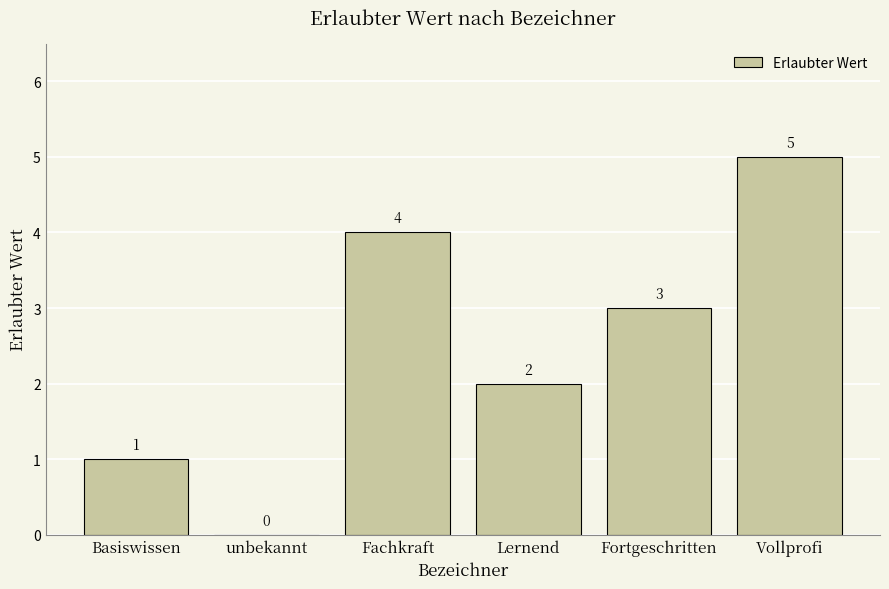

Read the value at Vollprofi.

5